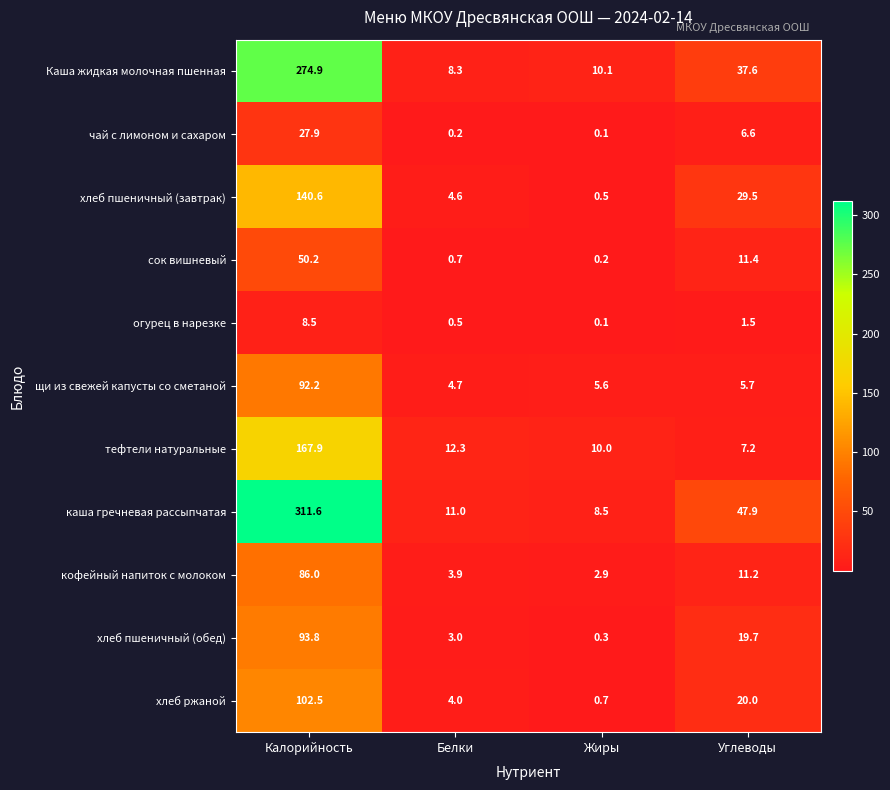

Which category has the lowest value across all series?

Жиры